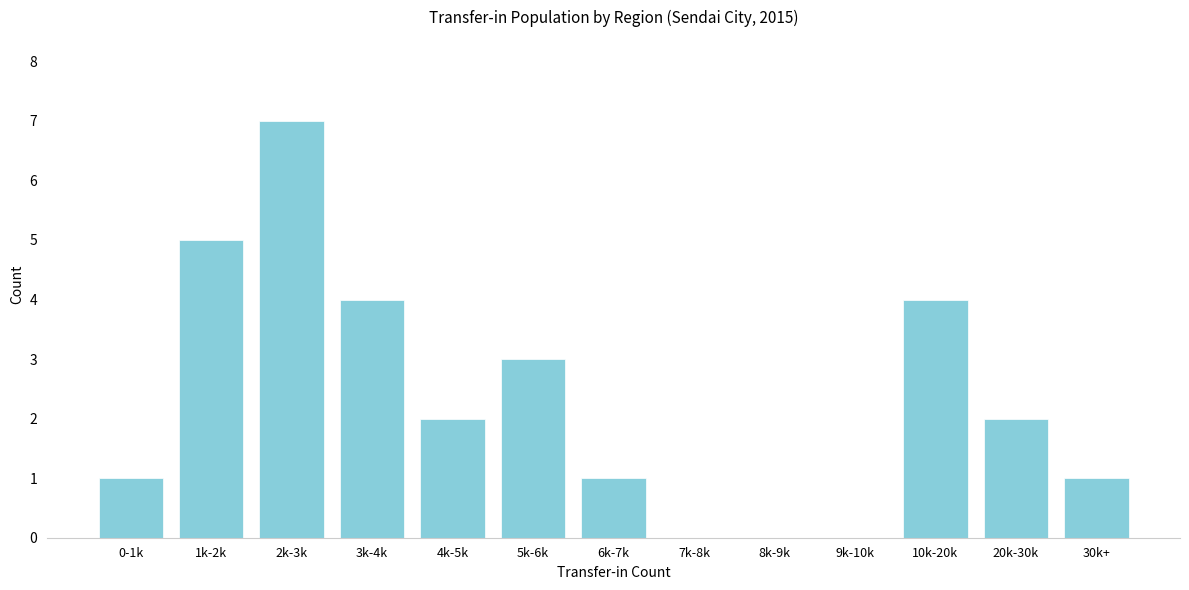

Reading right to left, list all the values displayed in this chart.

30k+=1	20k-30k=2	10k-20k=4	9k-10k=0	8k-9k=0	7k-8k=0	6k-7k=1	5k-6k=3	4k-5k=2	3k-4k=4	2k-3k=7	1k-2k=5	0-1k=1